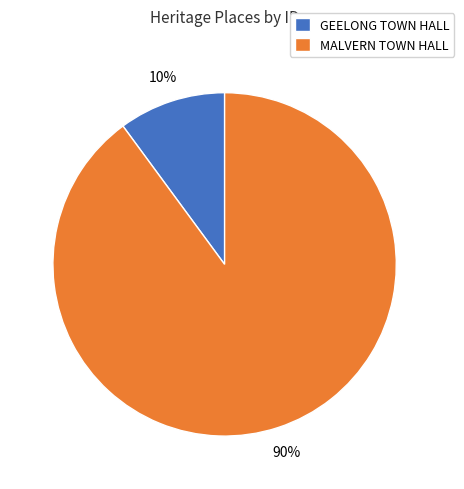

How many slices are in this pie chart?

2